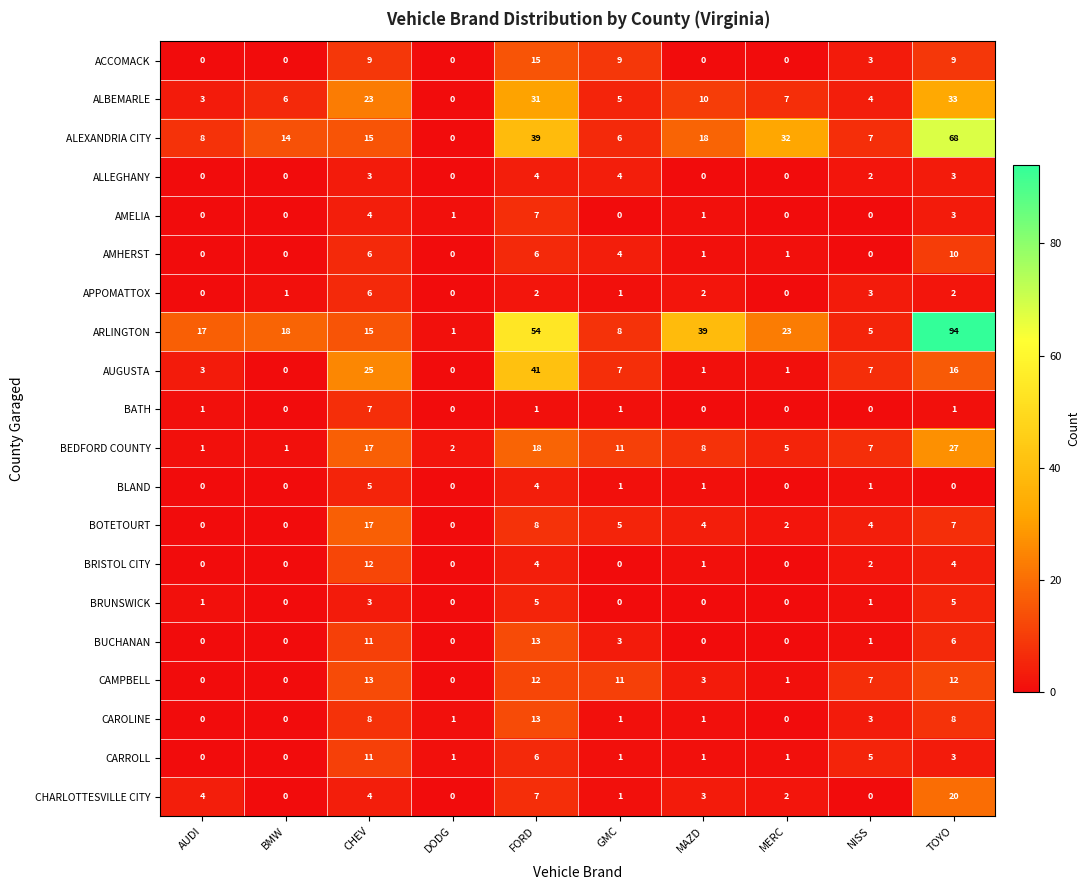

What is the maximum value for BRISTOL CITY?

12